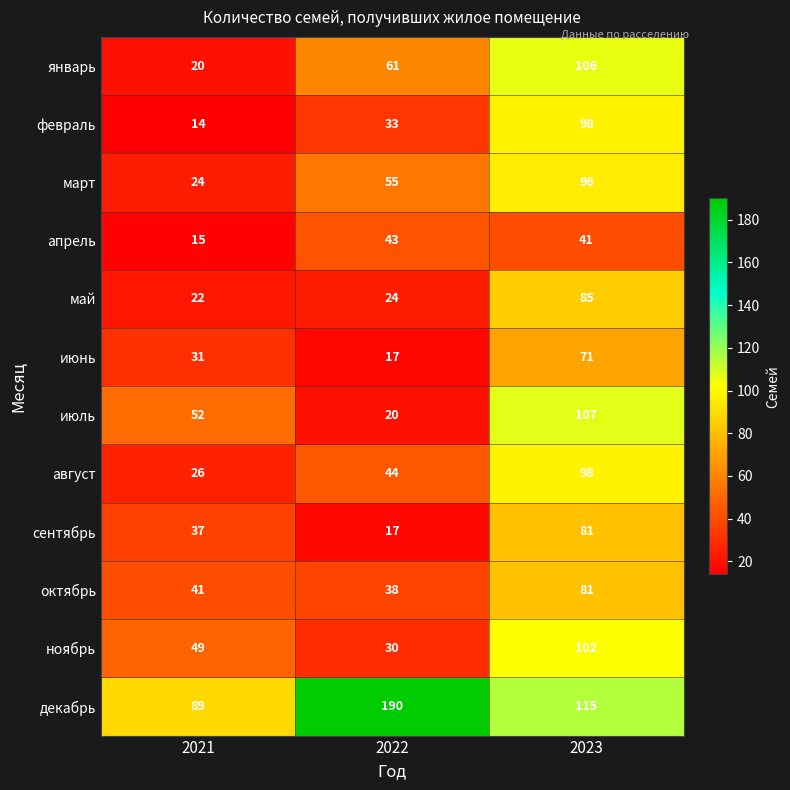

Which series has the largest total across all categories?

декабрь